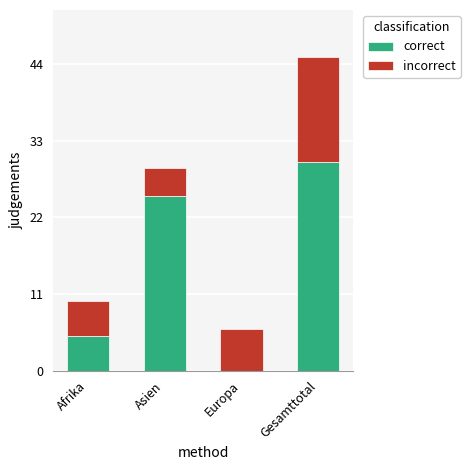

What is the sum of all correct values?

60